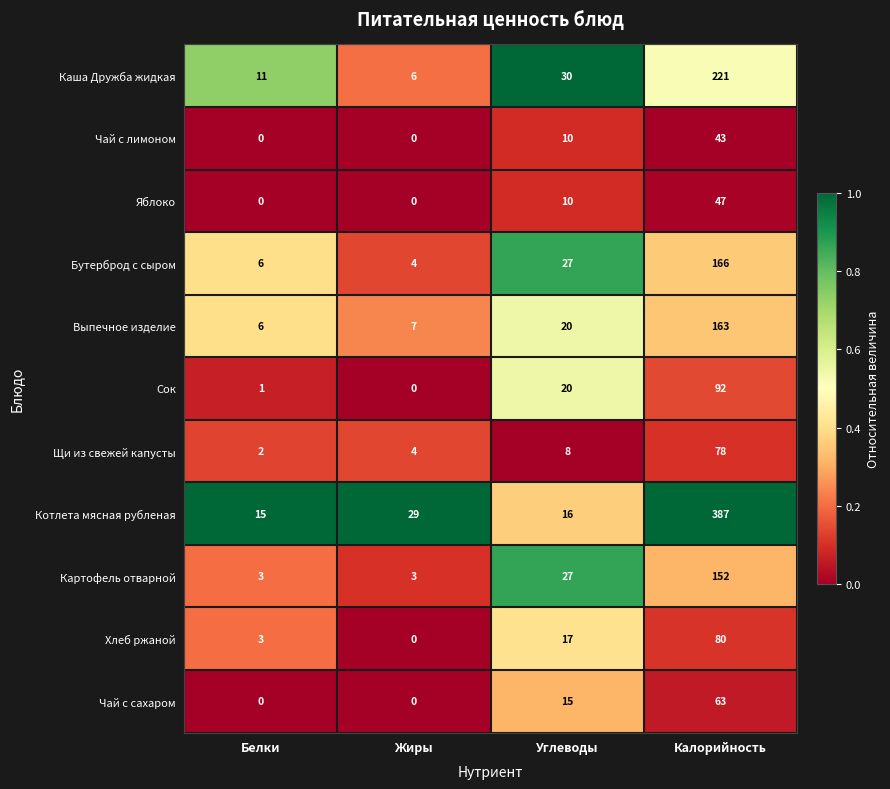

What is the difference between the highest and lowest values at Калорийность?

344